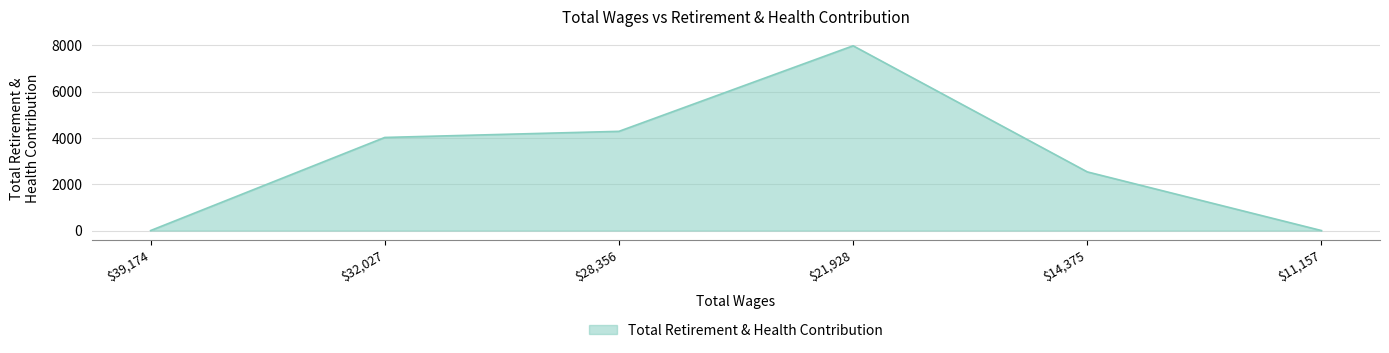

At which category does the chart reach its peak across all series?

$21,928